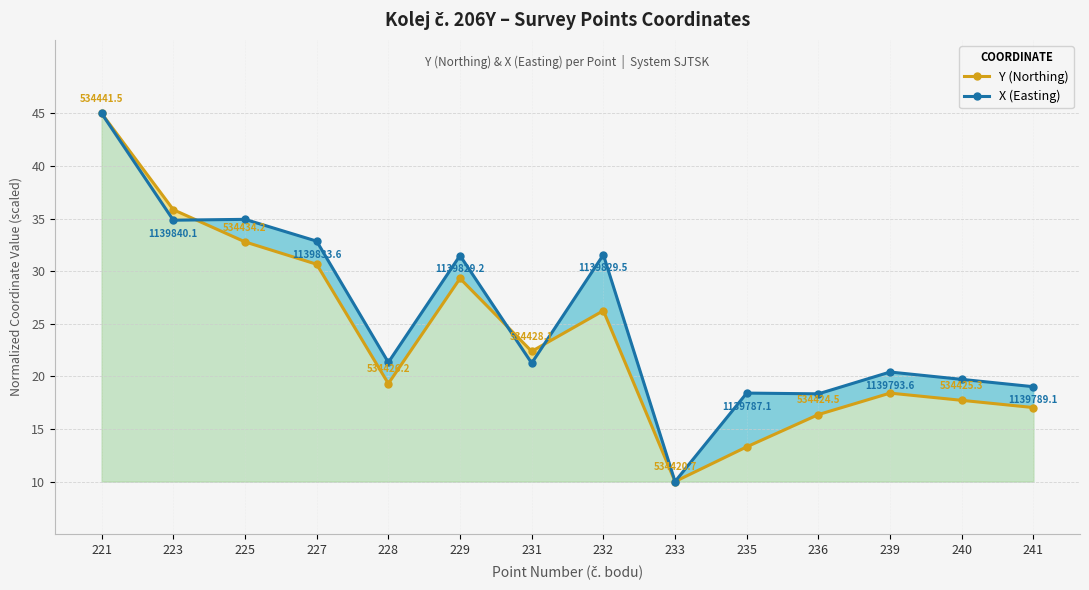

How many categories are shown in the chart?

14